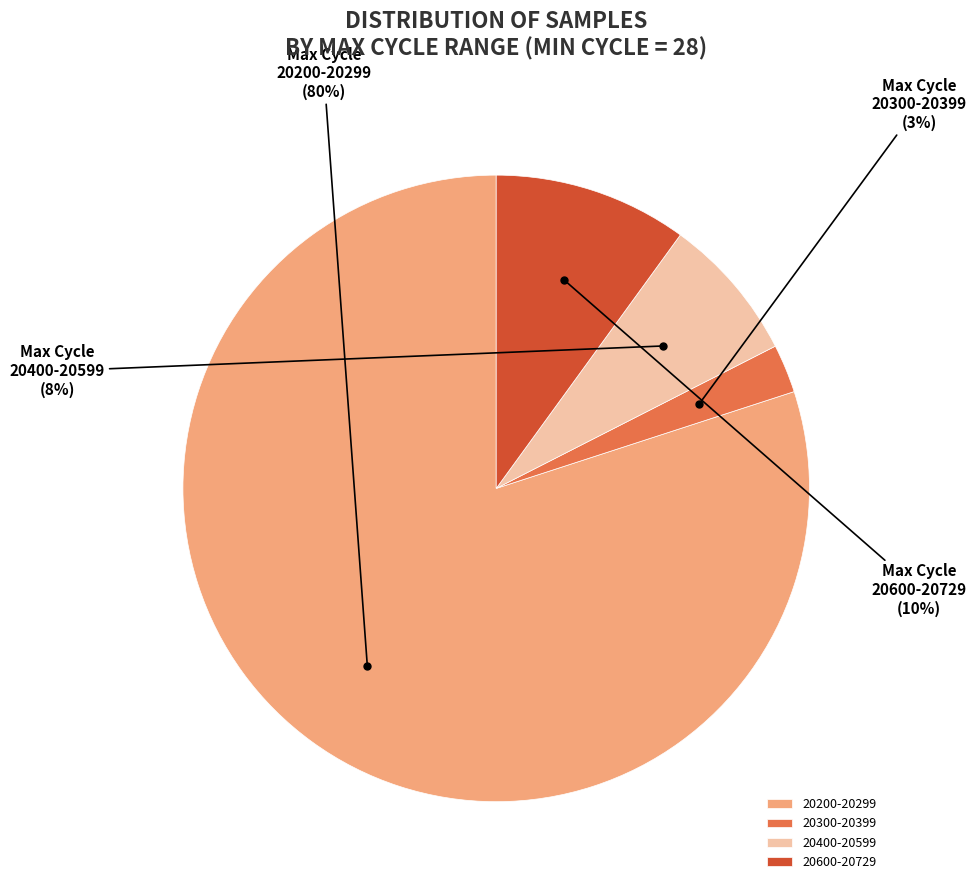

To the nearest percent, what percentage of the pie is 20300-20399?

3%